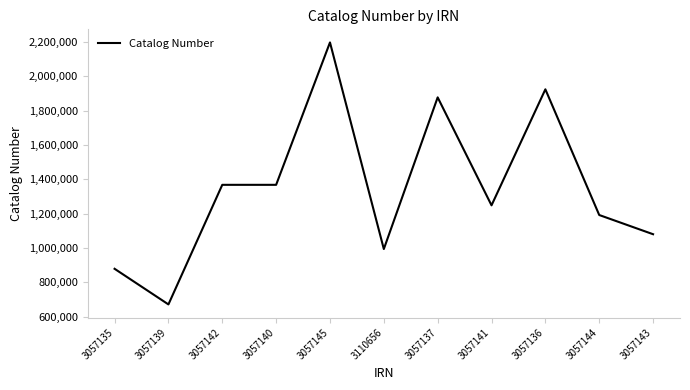

Between 3057140 and 3057139, which is larger?

3057140